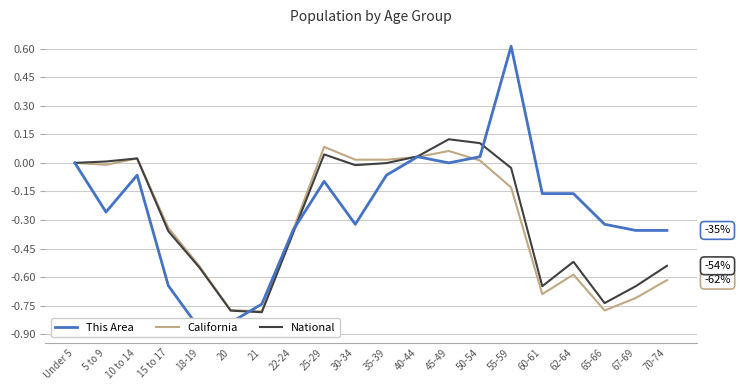

At how many categories does at least one series exceed 0?

9